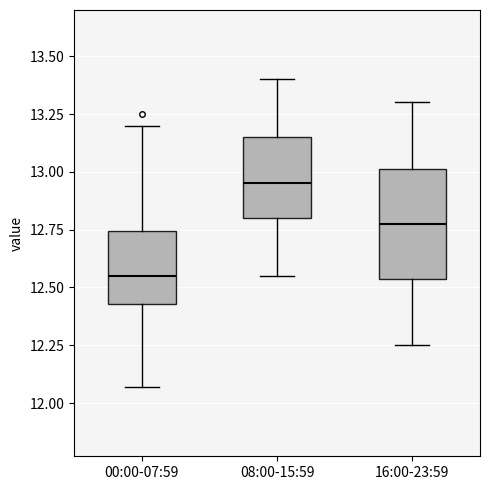

Where is the upper edge of the box for 16:00-23:59 on the y-axis? The values are not printed on the chart, so give them approximately, as read against the axis.

13.00